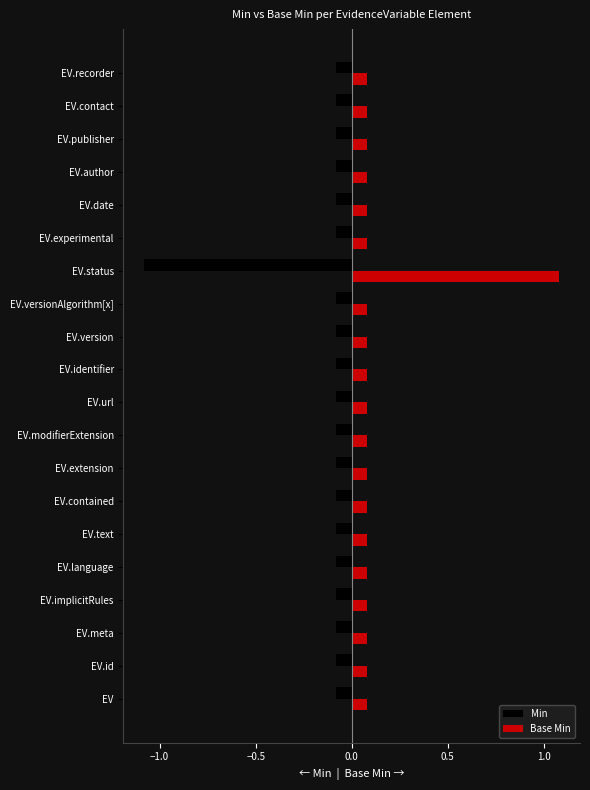

At EV.author, list the series in order from smallest to largest.

Min, Base Min